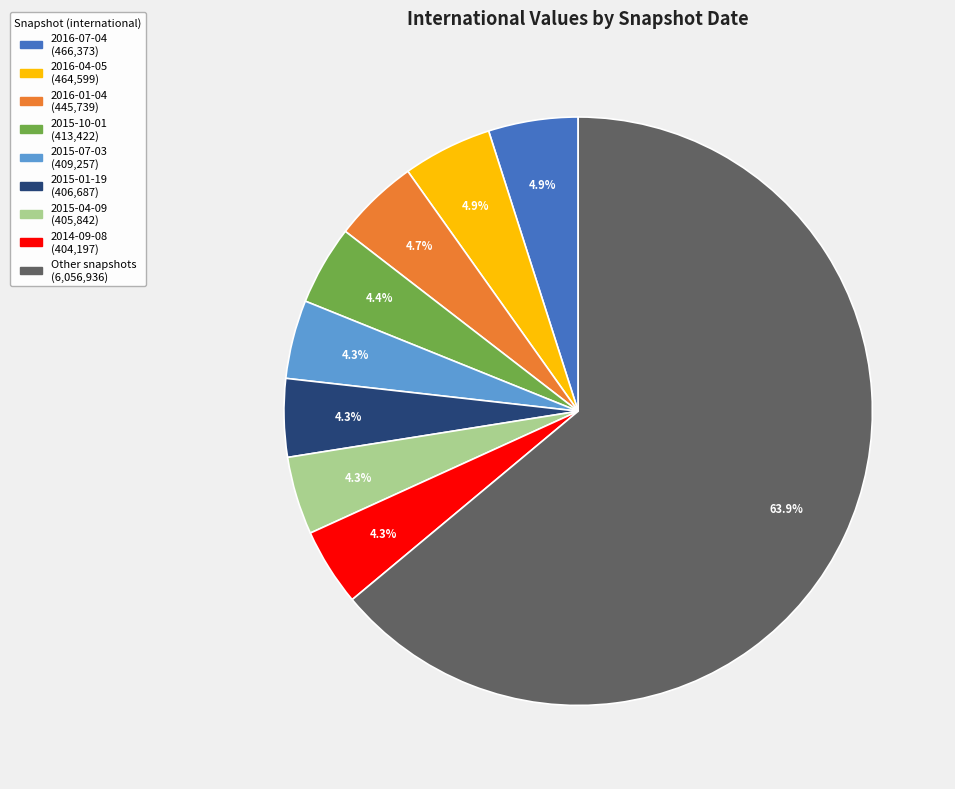

Is there a majority slice in this chart?

Yes